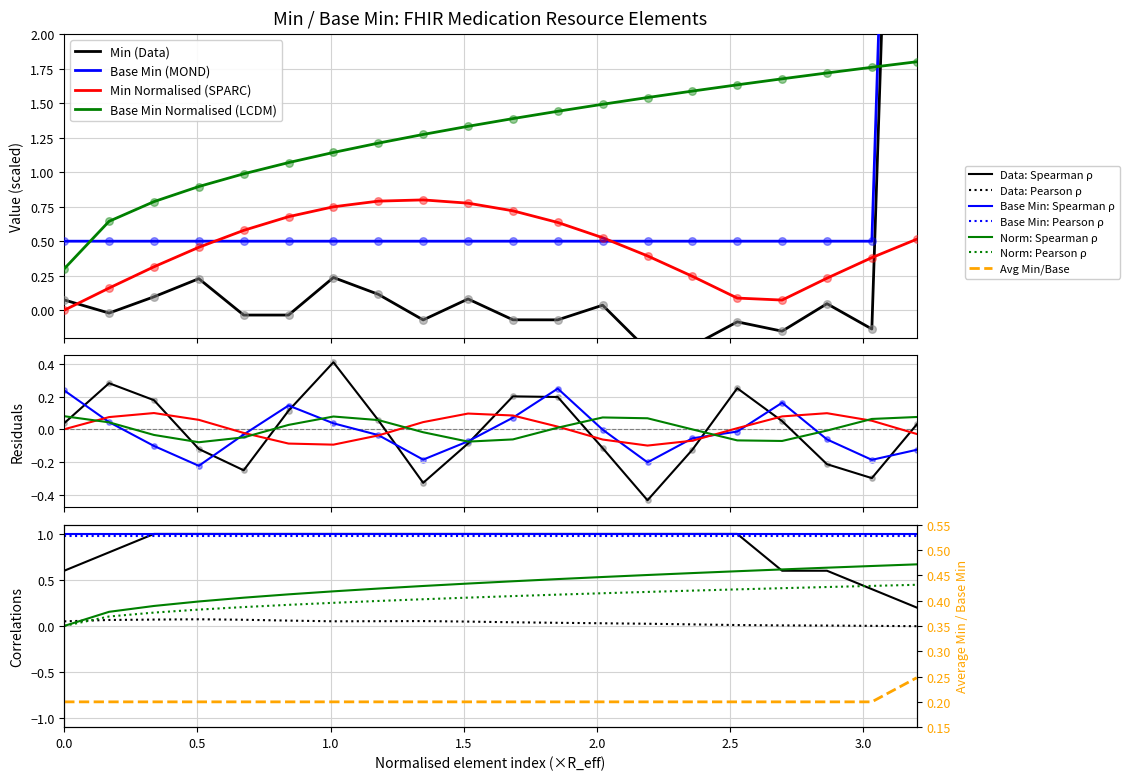

Which series has the widest spread of Y values?

Min